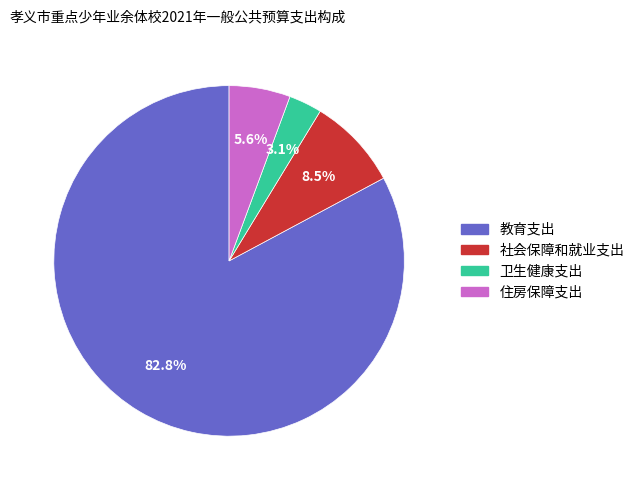

What percentage do 社会保障和就业支出 and 住房保障支出 together represent?

14.1%